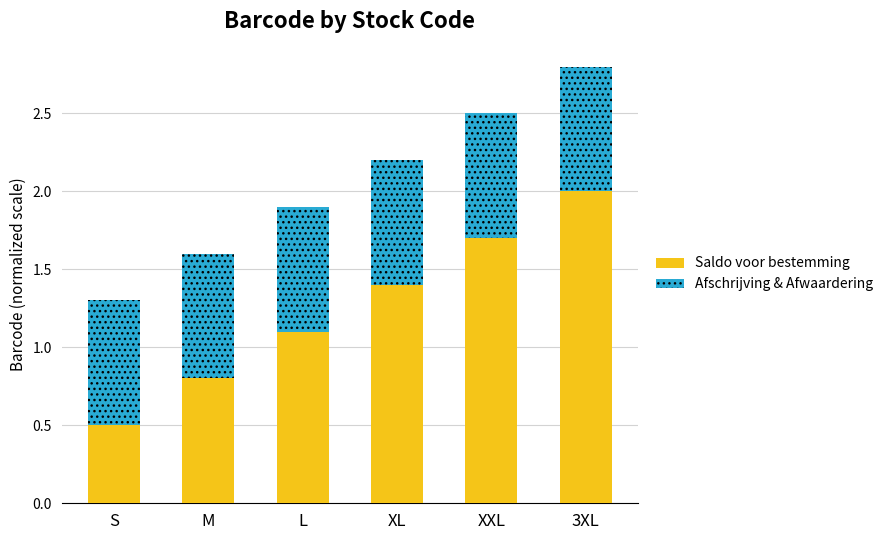

What is the difference between the Saldo voor bestemming values at S and XXL?

1.2